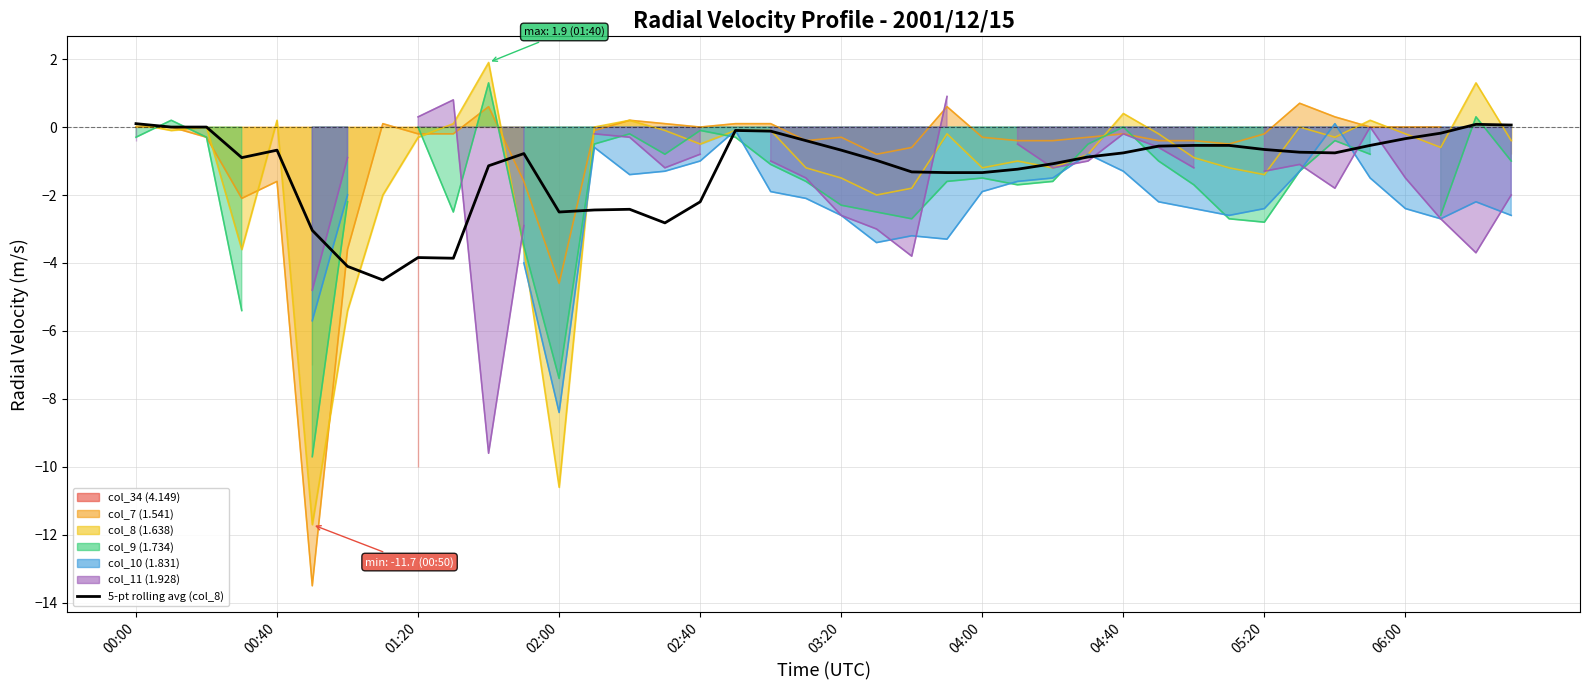

Reading right to left, list all the values displayed in this chart.

0.1	0.1	-0.2	-0.3	-0.5	-0.8	-0.7	-0.7	-0.5	-0.5	-0.6	-0.8	-0.9	-1.1	-1.2	-1.3	-1.3	-1.3	-1.0	-0.7	-0.4	-0.1	-0.1	-2.2	-2.8	-2.4	-2.4	-2.5	-0.8	-1.1	-3.9	-3.8	-4.5	-4.1	-3.0	-0.7	-0.9	0.0	0.0	0.1